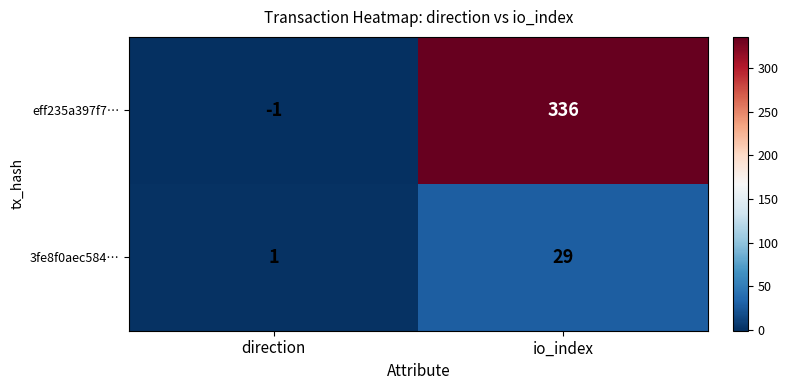

Rank the categories by eff235a397f7… value from lowest to highest.

direction, io_index